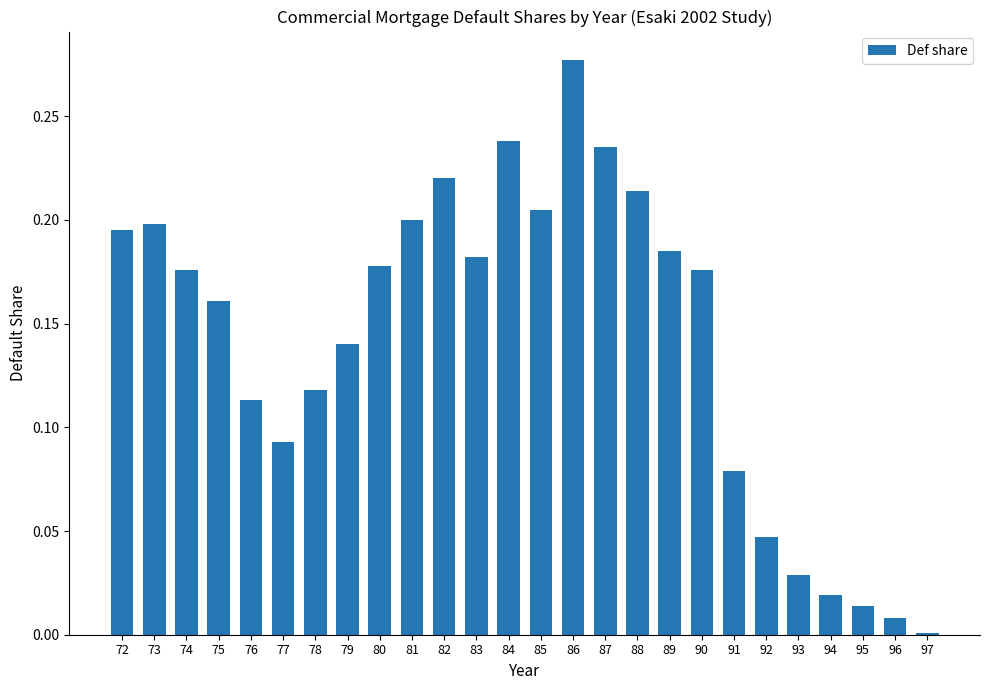

Which label corresponds to the largest value in the chart?

86